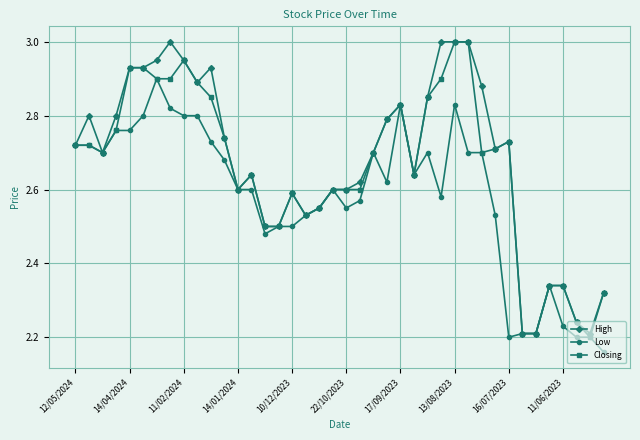

At how many categories does at least one series exceed 2?

40